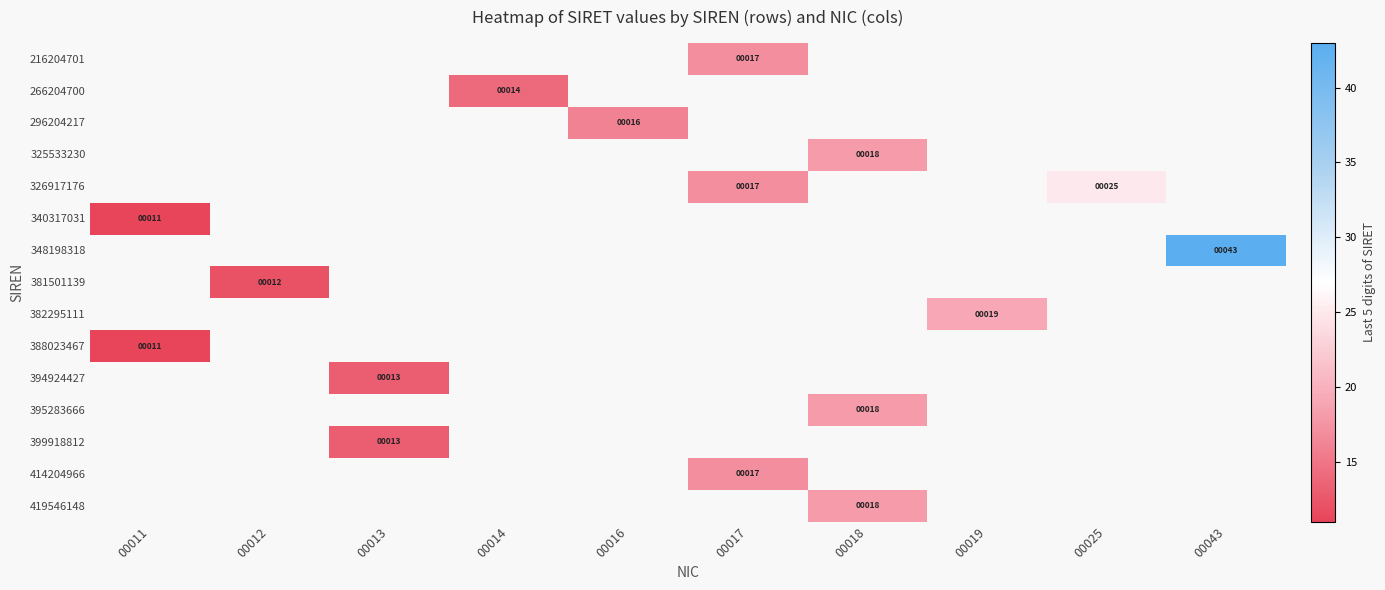

Between 00011 and 00016, which is larger?

00016